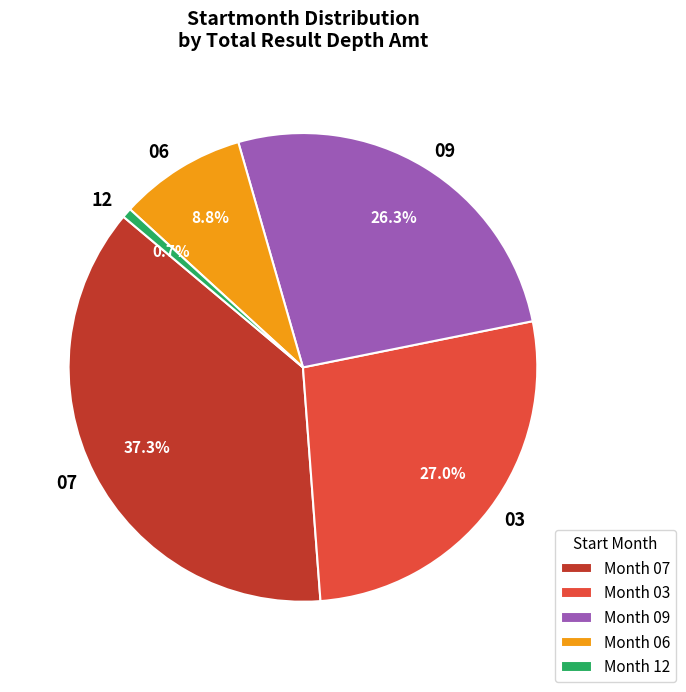

Is the sum of 09 and 06 greater than half?

No